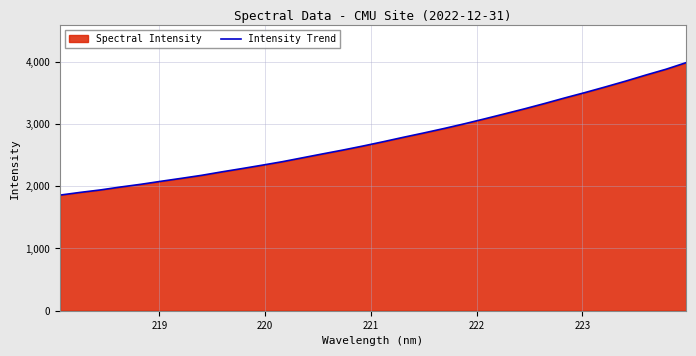

What is the greatest value displayed?

3982.3